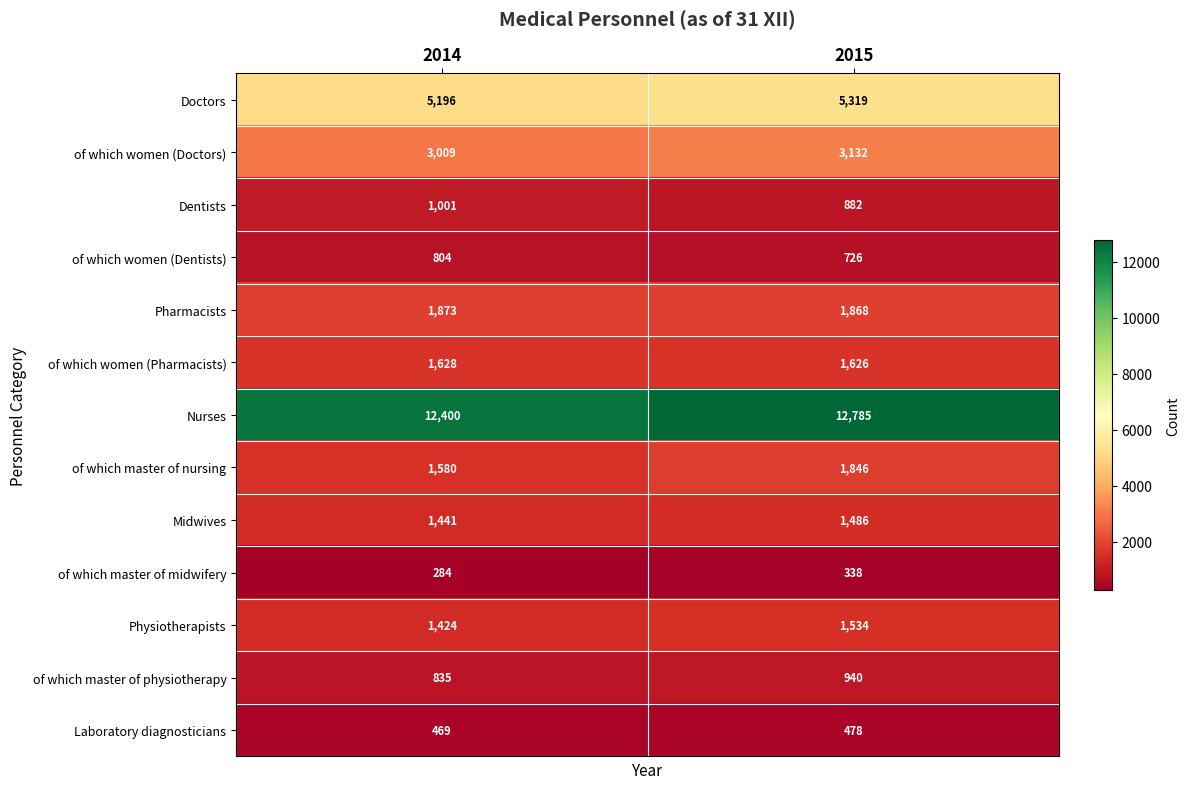

Reading left to right, list all the values displayed in this chart.

Doctors: 5196	5319
of which women (Doctors): 3009	3132
Dentists: 1001	882
of which women (Dentists): 804	726
Pharmacists: 1873	1868
of which women (Pharmacists): 1628	1626
Nurses: 12400	12785
of which master of nursing: 1580	1846
Midwives: 1441	1486
of which master of midwifery: 284	338
Physiotherapists: 1424	1534
of which master of physiotherapy: 835	940
Laboratory diagnosticians: 469	478